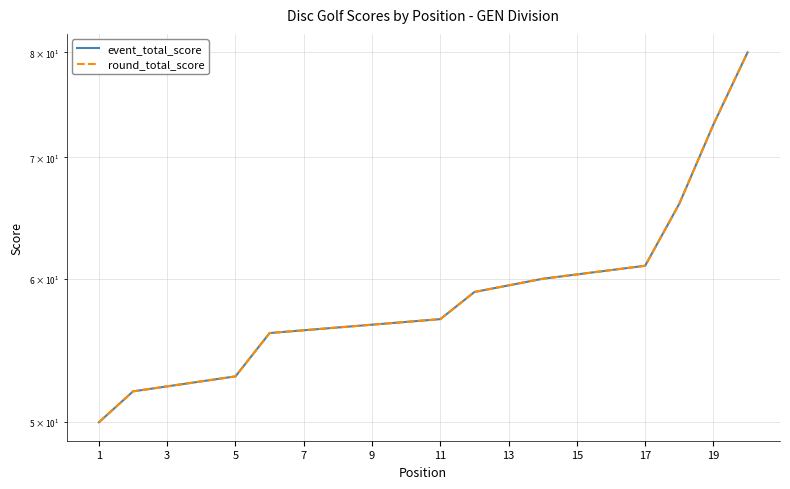

At how many categories does at least one series exceed 67?

2